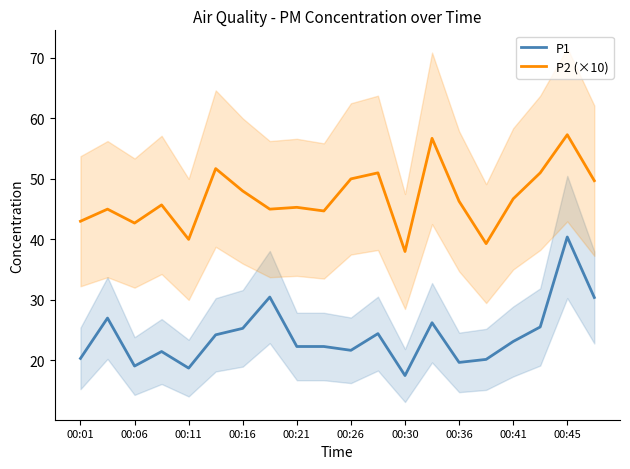

At which label does P2 (×10) reach its minimum?

00:30